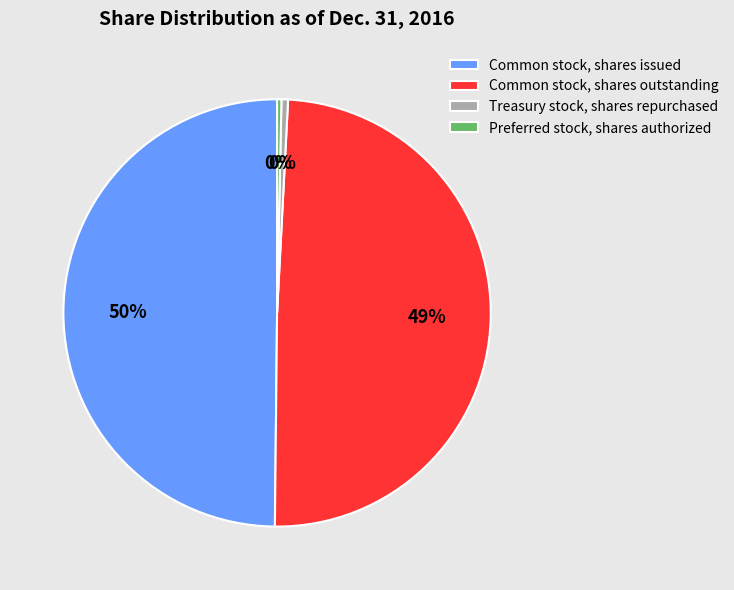

Is the sum of Common stock, shares issued and Common stock, shares outstanding greater than half?

Yes